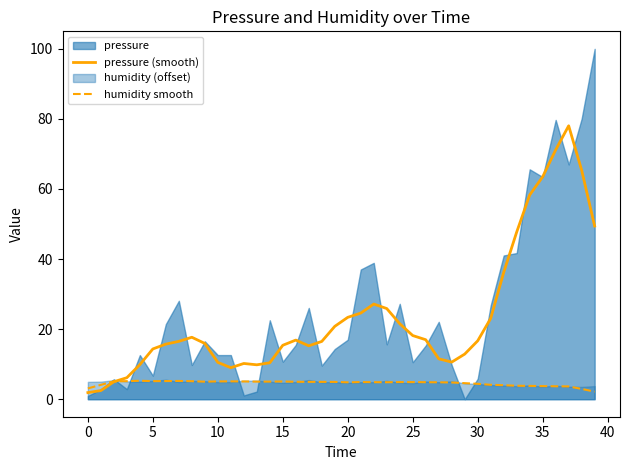

What is the lowest value of the humidity smooth series?

2.2